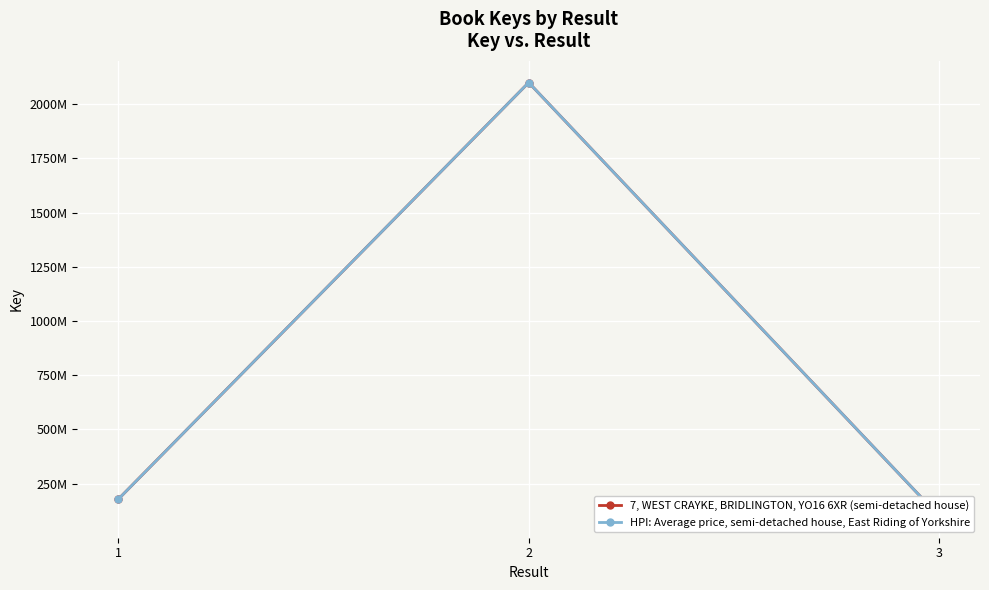

Is this an area chart (filled region under the line)?

No